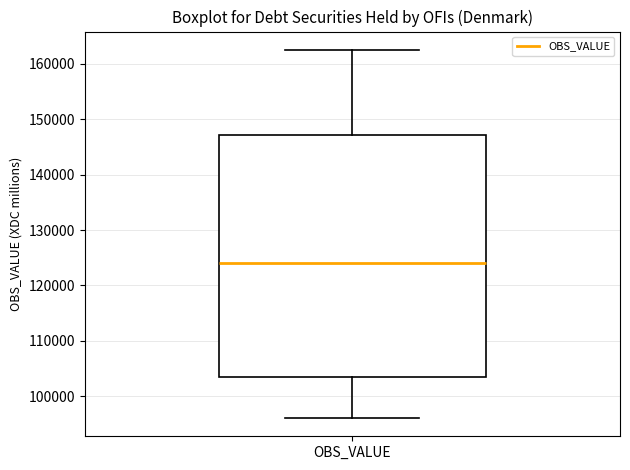

Transcribe this box plot: give where the median line is, the range the box spans, and where the two whiskers end, as read against the y-axis. The values are not printed on the chart, so give them approximately, as read against the axis.

median 124000, box 103000 to 147000, whiskers 96000 to 163000